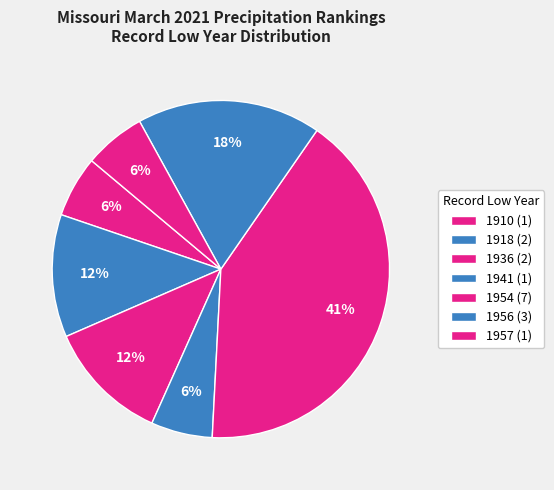

Does any single category account for the majority?

No